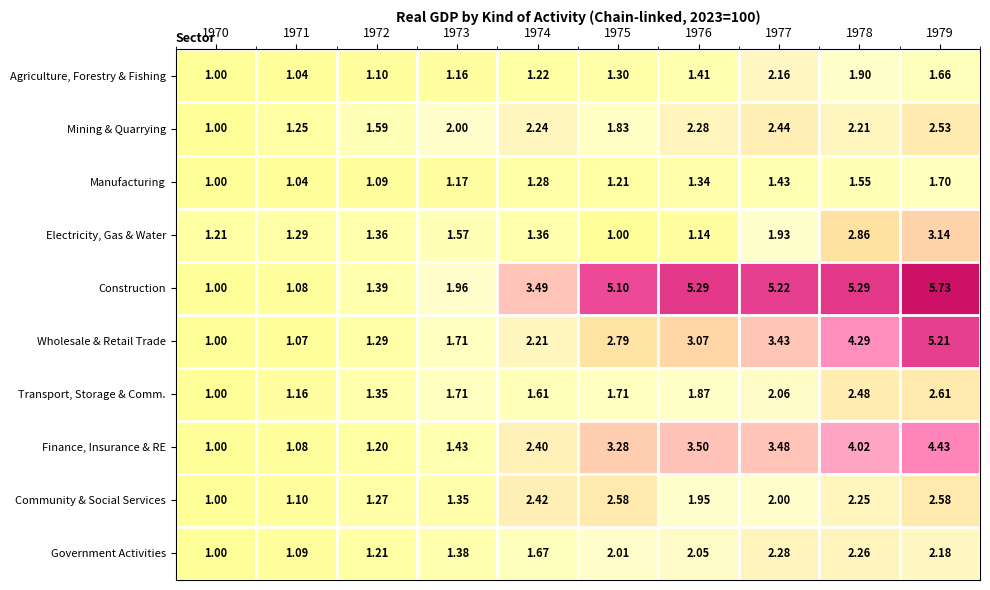

List the series in order of their peak value, lowest first.

Manufacturing, Agriculture, Forestry & Fishing, Government Activities, Mining & Quarrying, Community & Social Services, Transport, Storage & Comm., Electricity, Gas & Water, Finance, Insurance & RE, Wholesale & Retail Trade, Construction